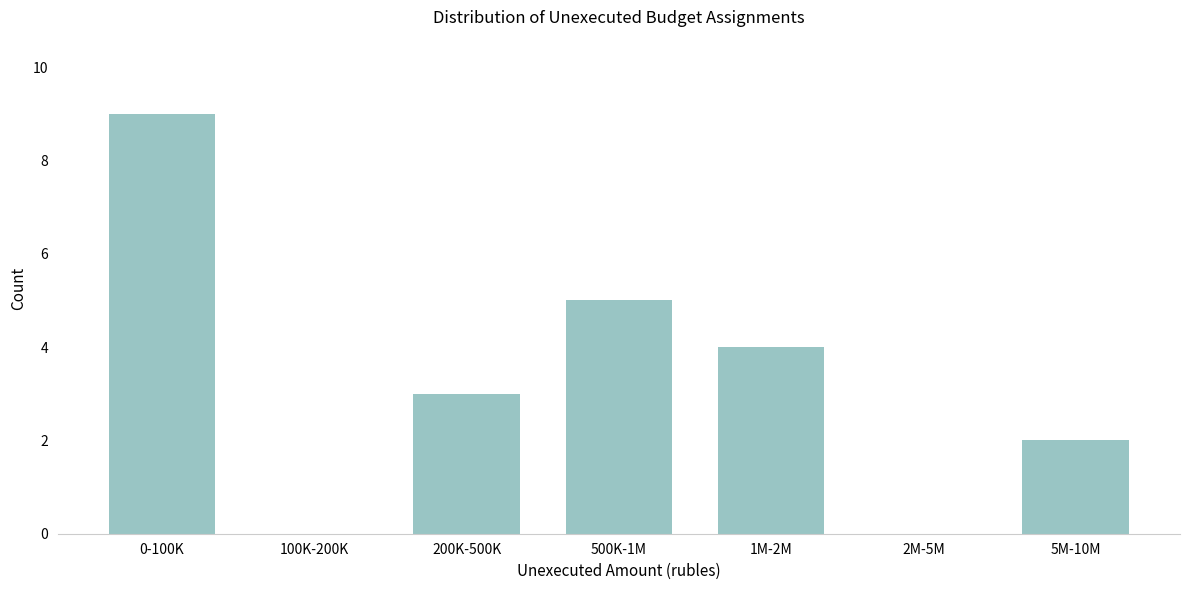

Reading left to right, what are all the values shown in this chart?

0-100K=9	100K-200K=0	200K-500K=3	500K-1M=5	1M-2M=4	2M-5M=0	5M-10M=2